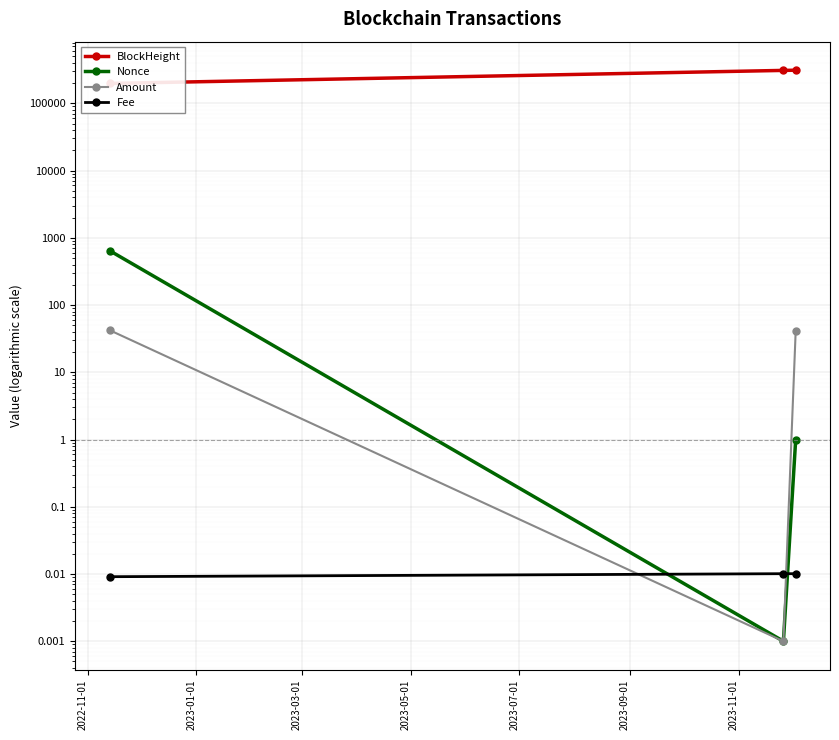

Between 2022-11-01 and 2023-01-01, which is larger?

2023-01-01